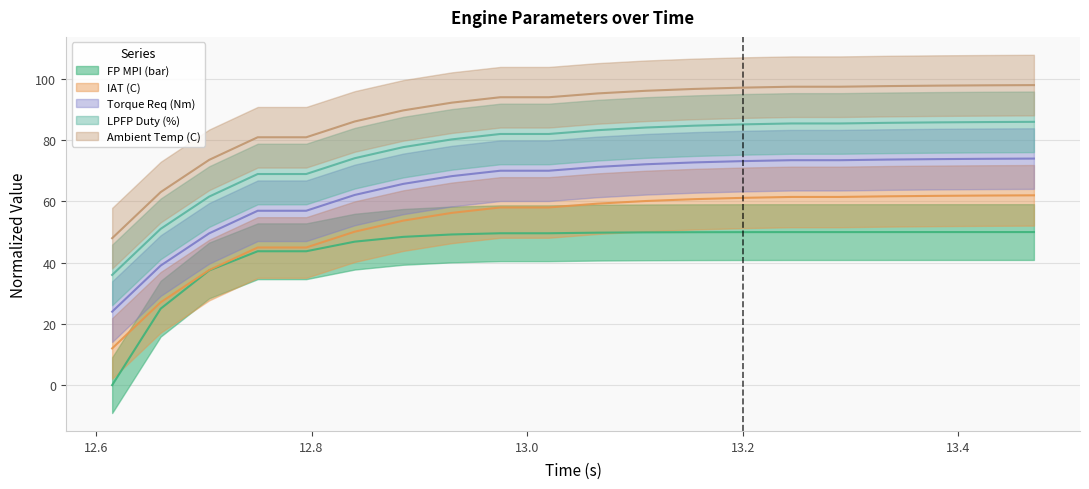

True or false: IAT (C) and Ambient Temp (C) intersect in this chart.

False